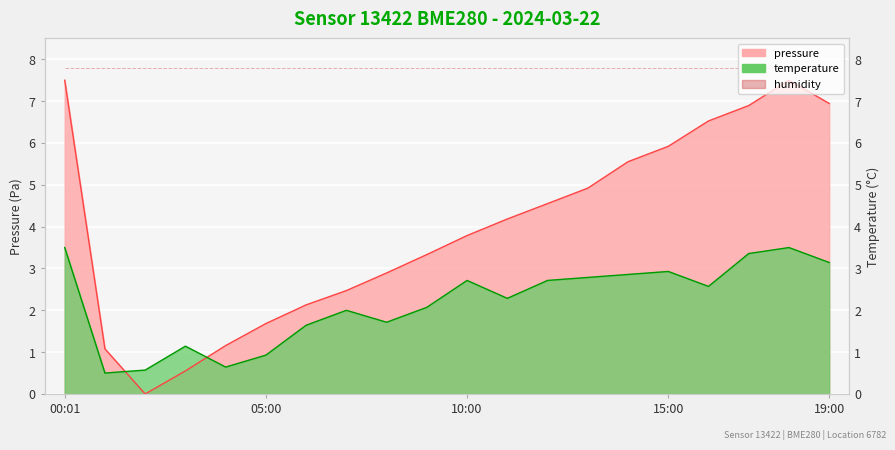

What is the difference between the pressure values at 11:00 and 04:00?

3.0